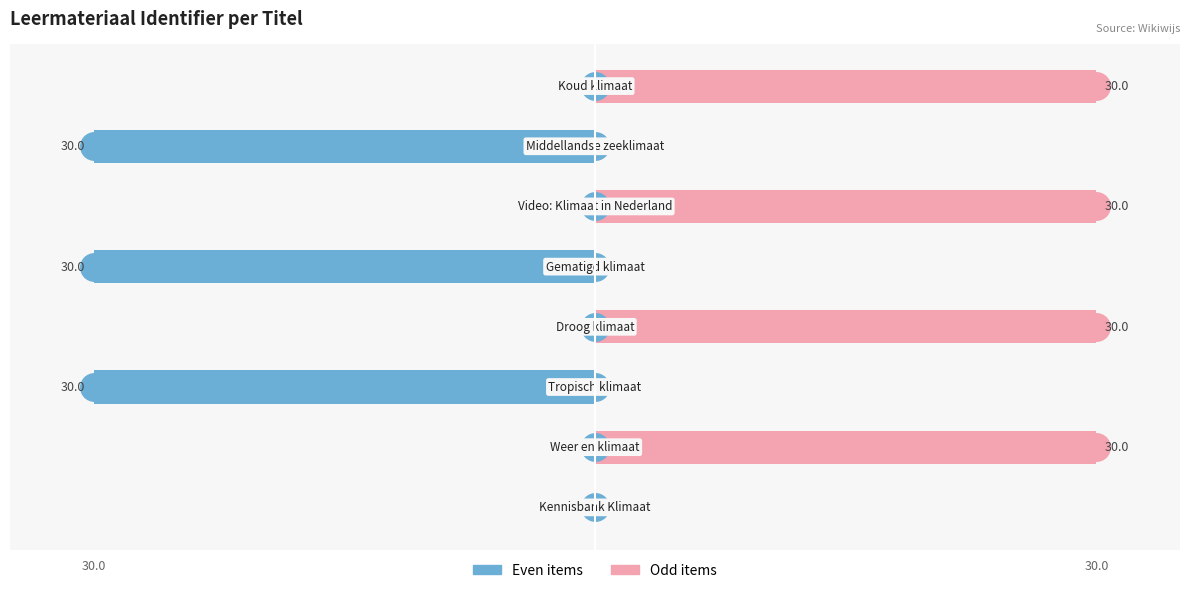

How many groups of bars are there?

8